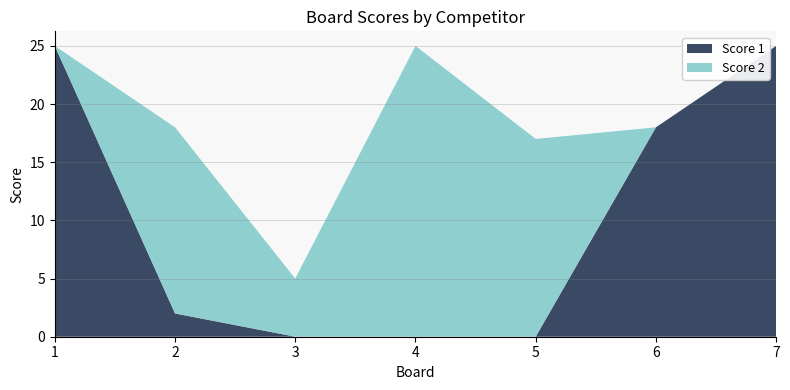

Reading left to right, extract all data points from this chart.

Score 1: 25	2	0	0	0	18	25
Score 2: 0	16	5	25	17	0	0